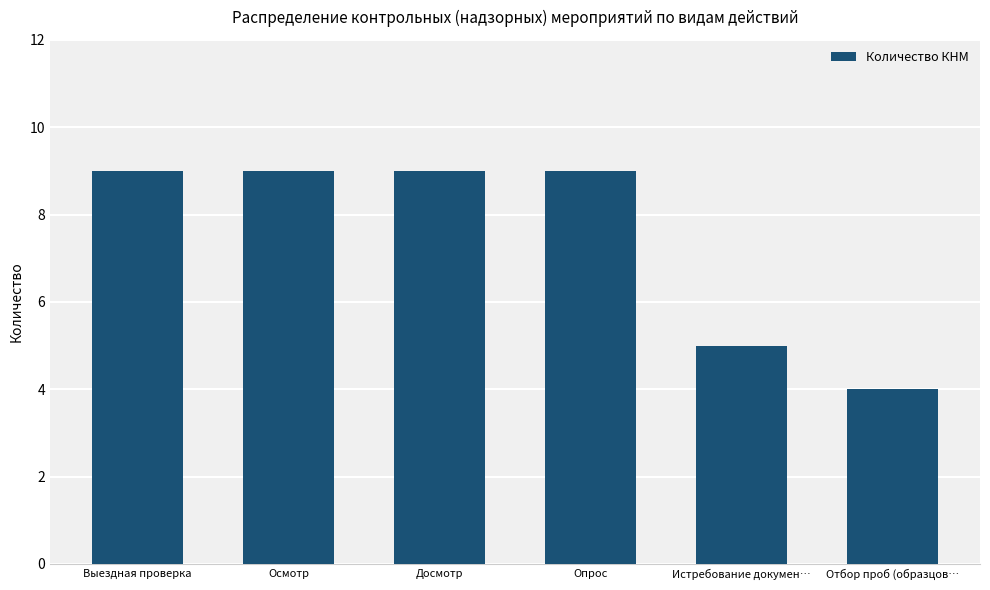

Is it true that the value at Осмотр is 6?

False